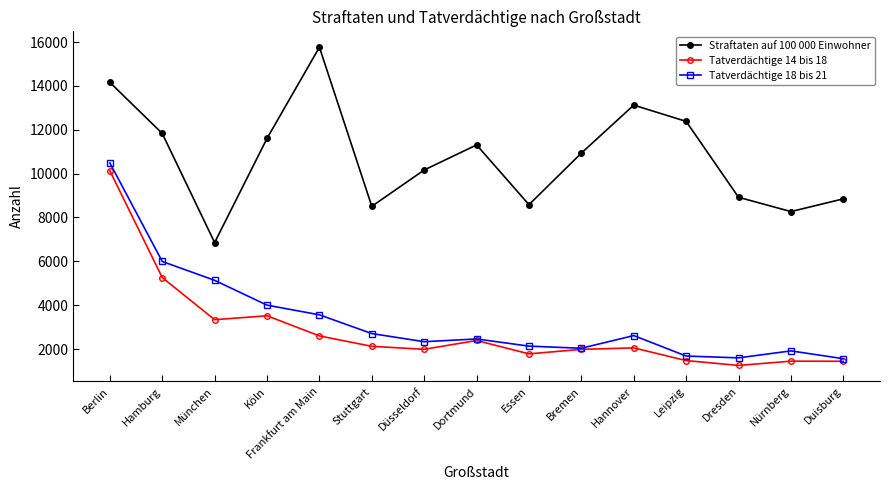

Is the value of Straftaten auf 100 000 Einwohner at Leipzig greater than the value of Tatverdächtige 14 bis 18 at Düsseldorf?

Yes